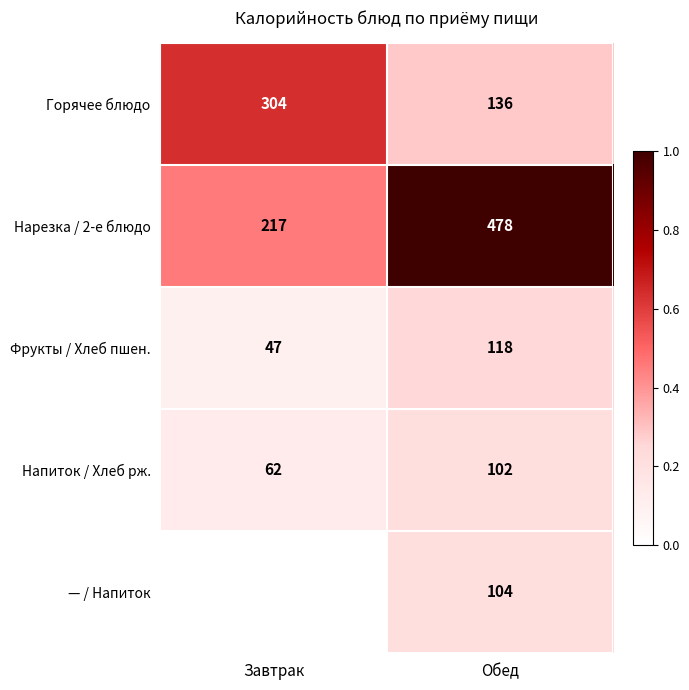

At which label is Напиток / Хлеб рж. closest to 82?

Завтрак